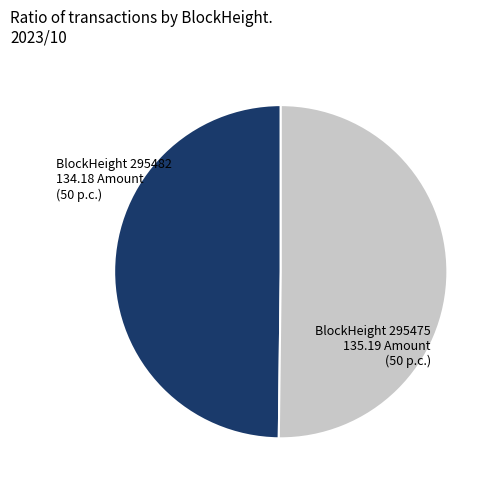

The BlockHeight 295482 134.18 Amount (50 p.c.) slice represents 61% of the pie. True or false?

False